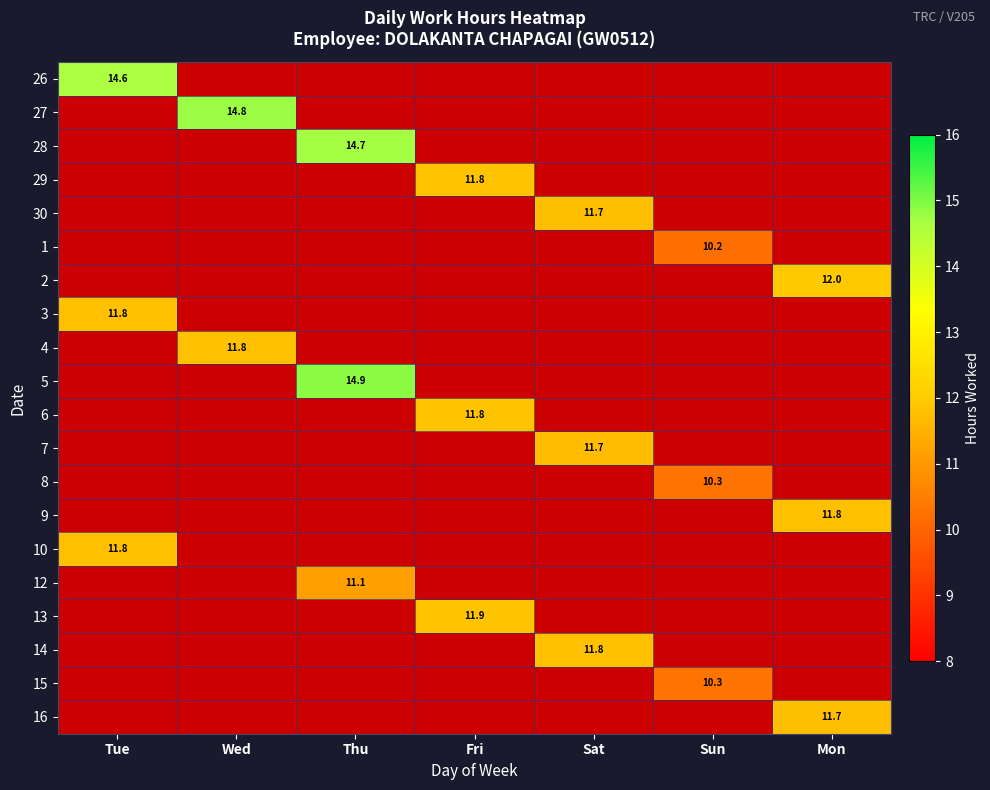

Is it true that 16 equals 7.7 at Mon?

False